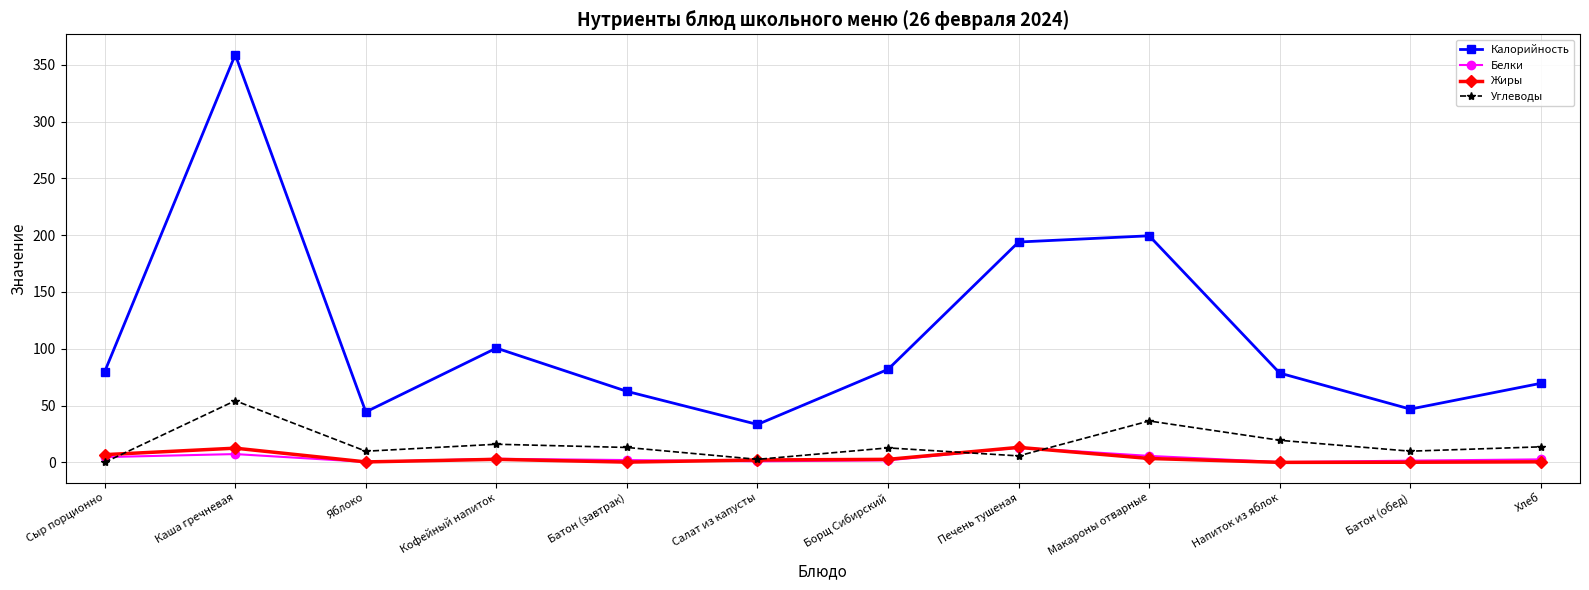

At which category does Калорийность reach its first local peak?

Каша гречневая